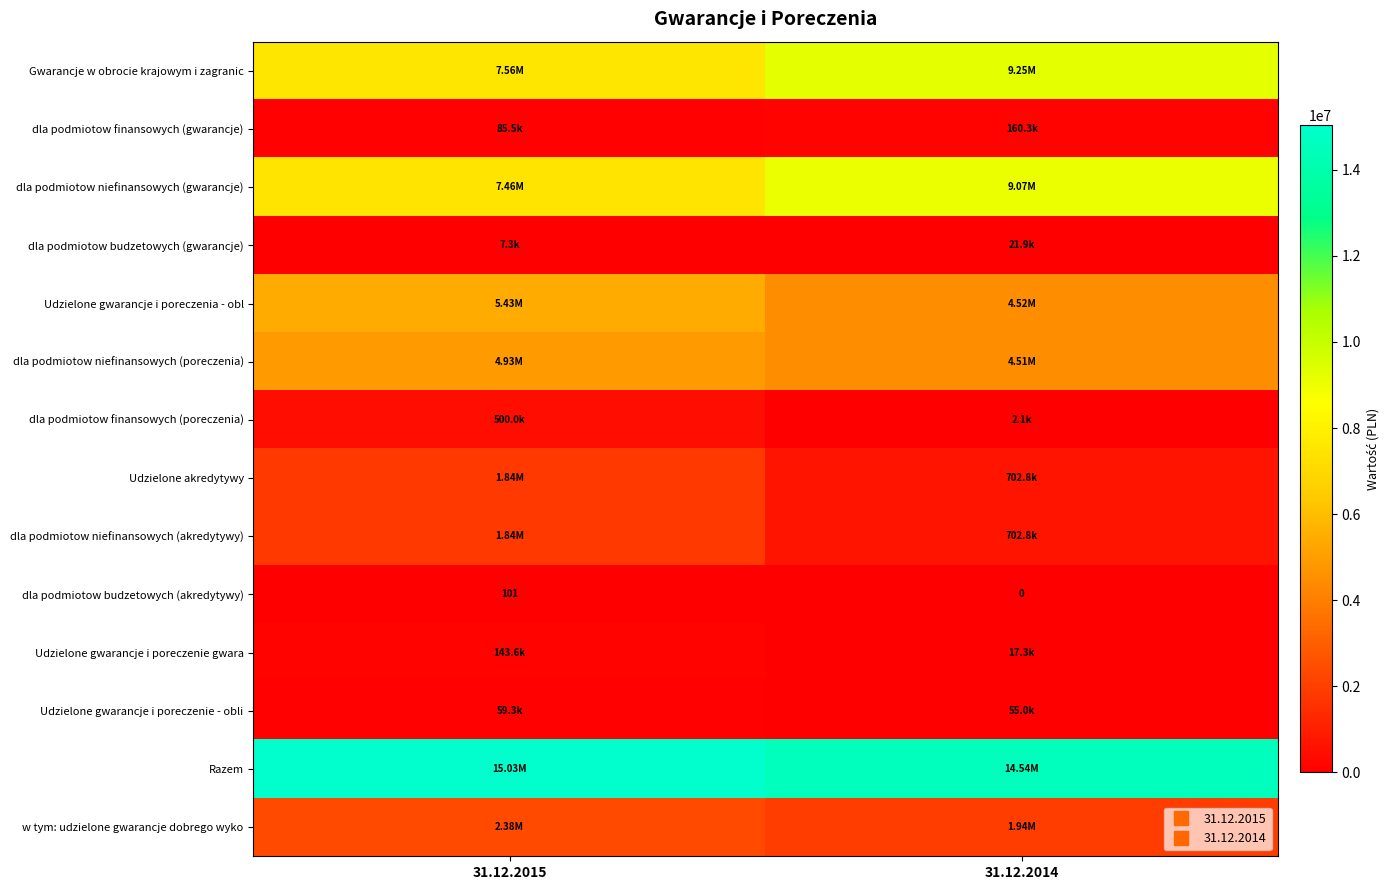

What is the average value of the dla podmiotow niefinansowych (gwarancje) series?

8264573